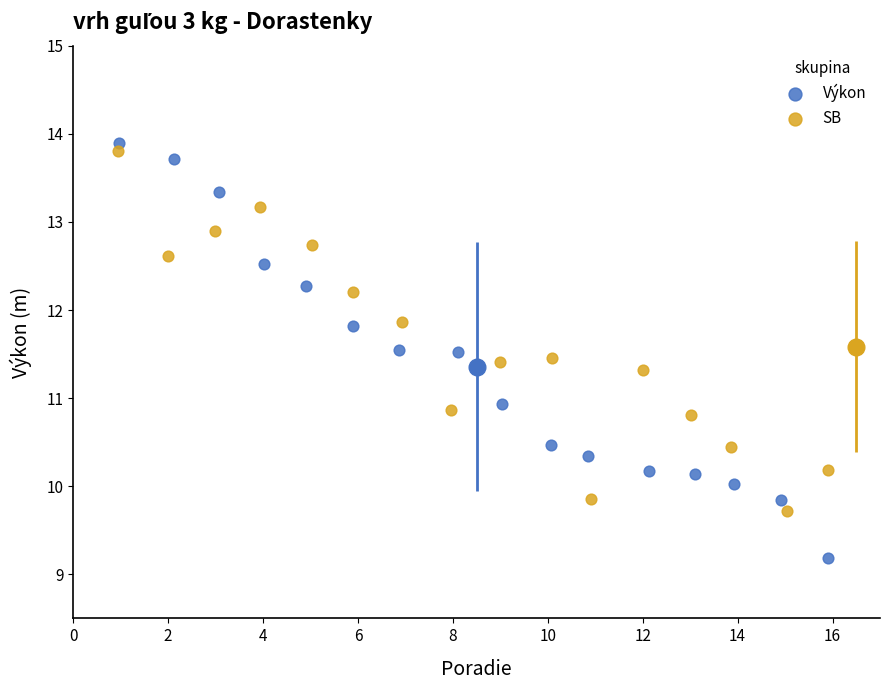

Which series has the largest Y range (max minus min)?

Výkon